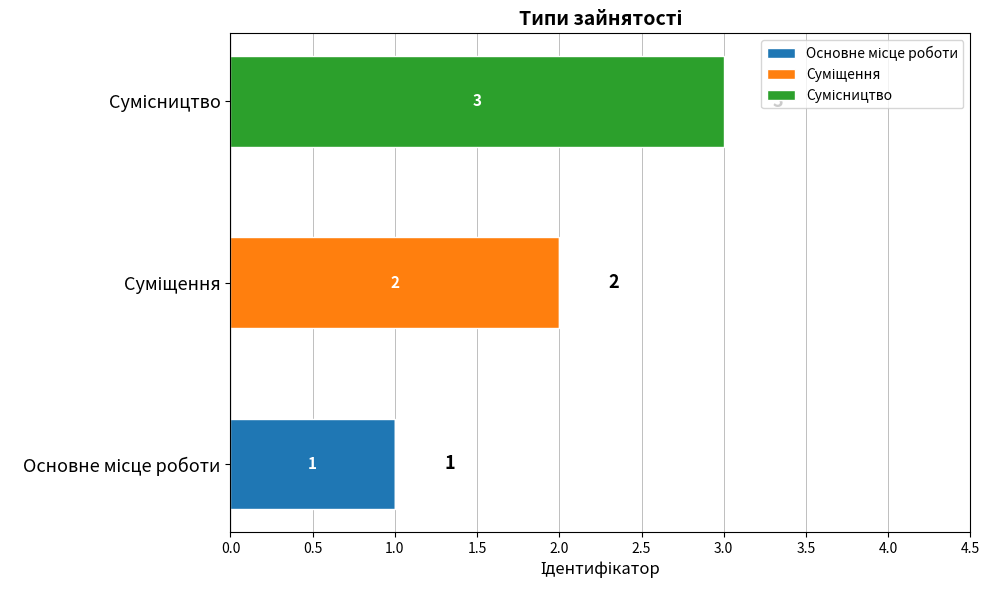

Which series has the largest total across all categories?

Сумісництво